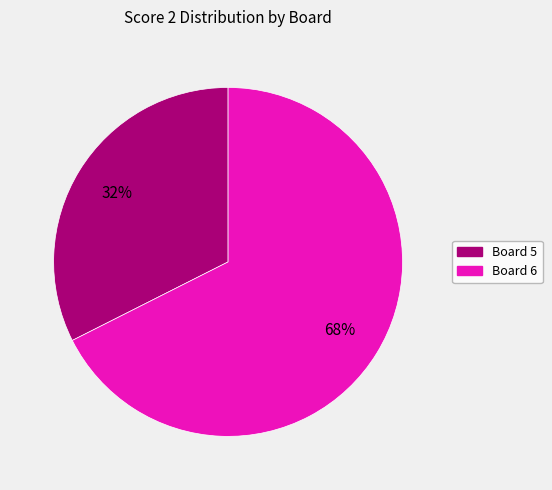

To the nearest percent, what is the average slice percentage?

50%